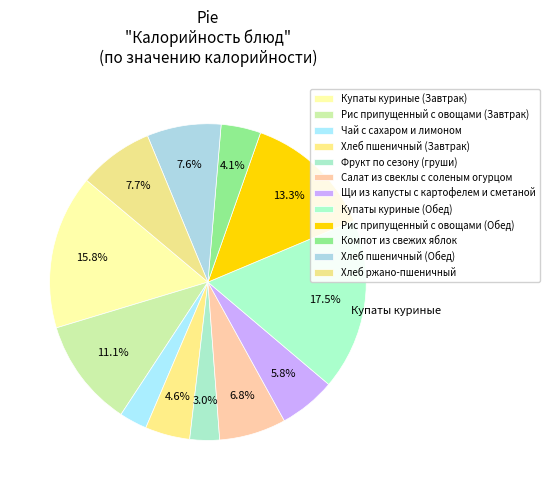

Between Салат из свеклы с соленым огурцом and Чай с сахаром и лимоном, which is larger?

Салат из свеклы с соленым огурцом